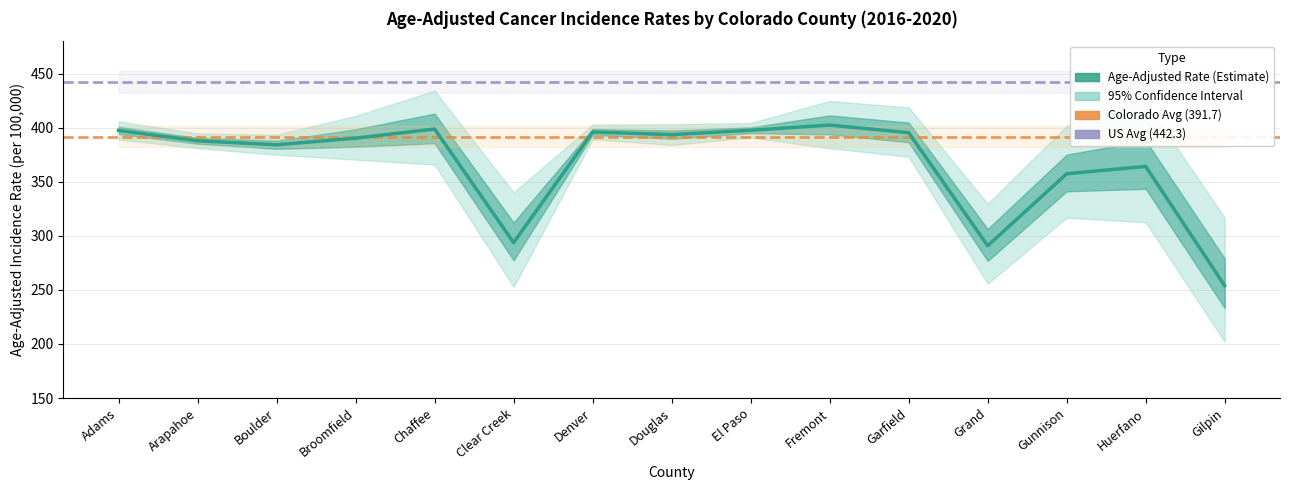

In Lower 95% CI, how many points are higher than both neighbors (excluding endpoints)?

3